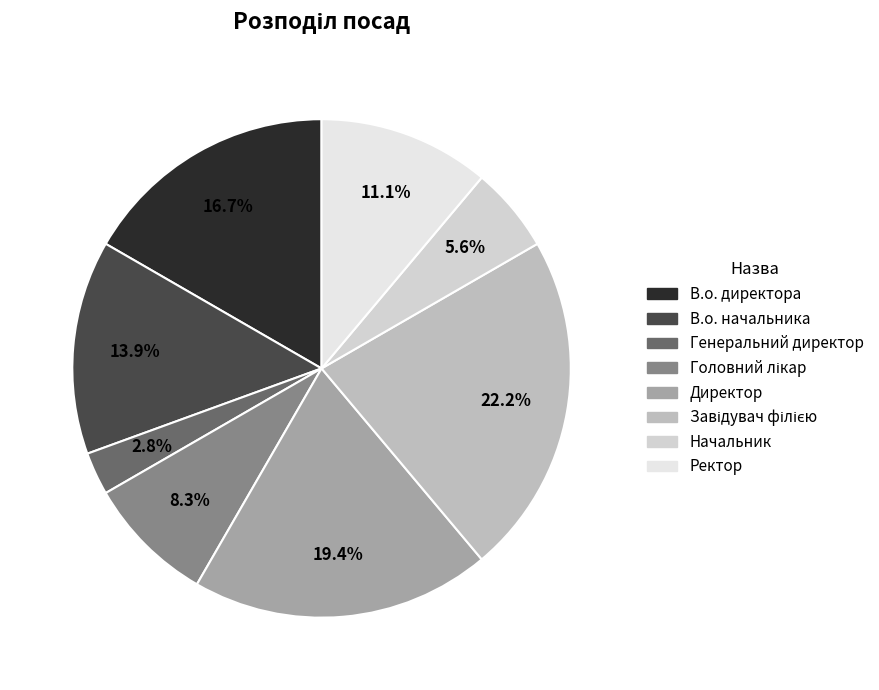

Does Генеральний директор account for over 50% of the chart?

No